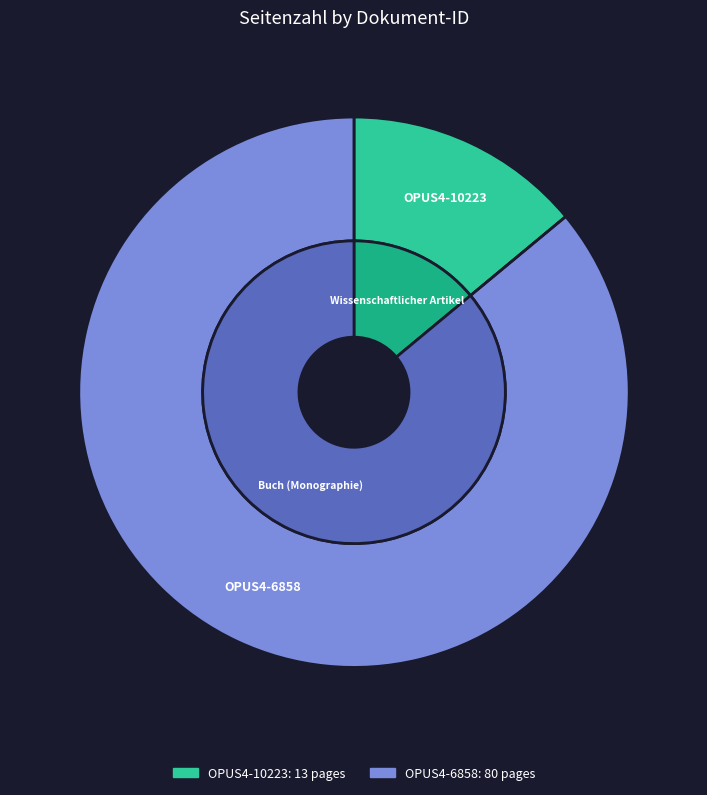

What is the ratio of the value at OPUS4-6858 to the value at OPUS4-10223?

6.2